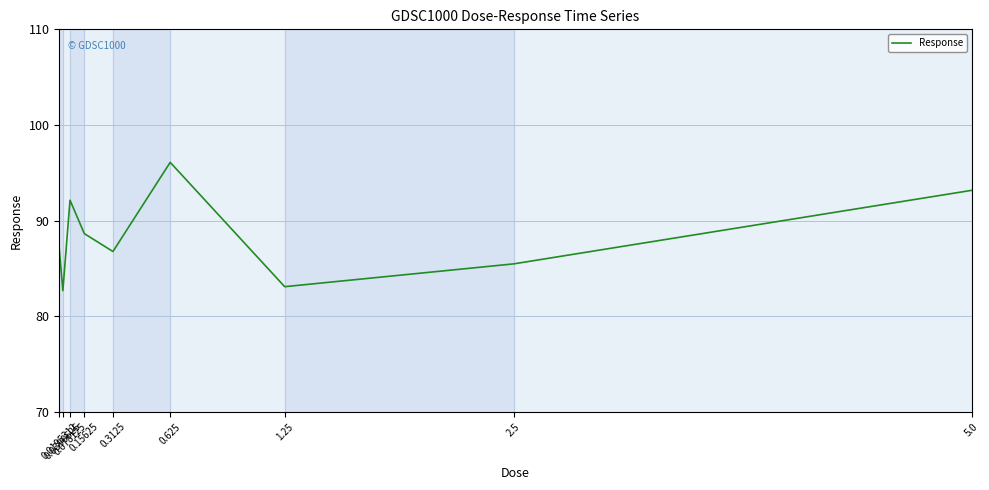

What is the maximum value shown in the chart?

96.1